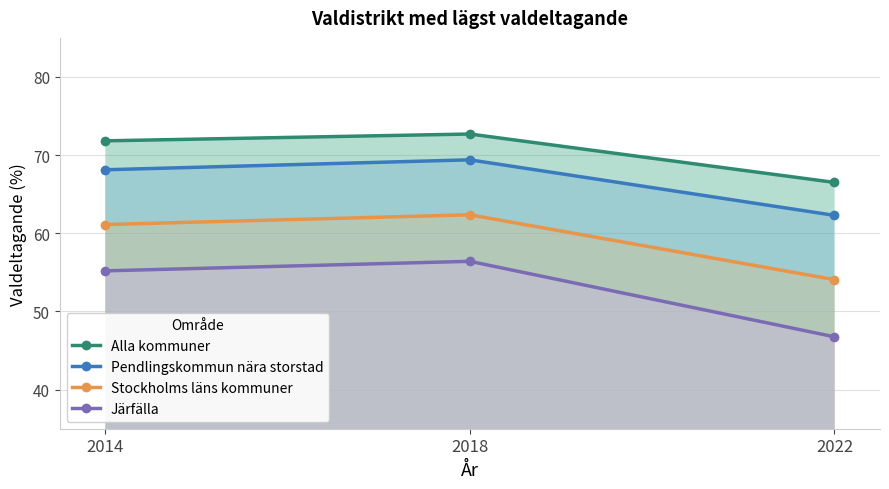

What is the maximum value shown in the chart?

72.7